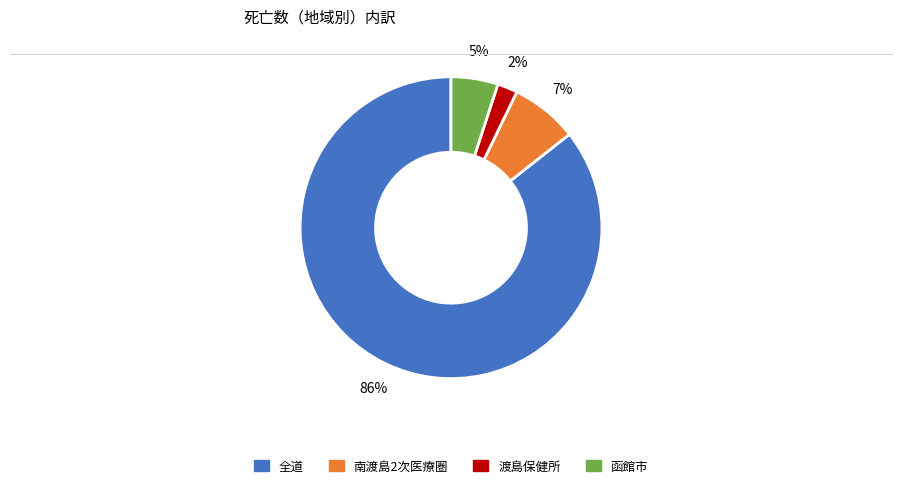

Is there any slice that represents more than half of the pie?

Yes